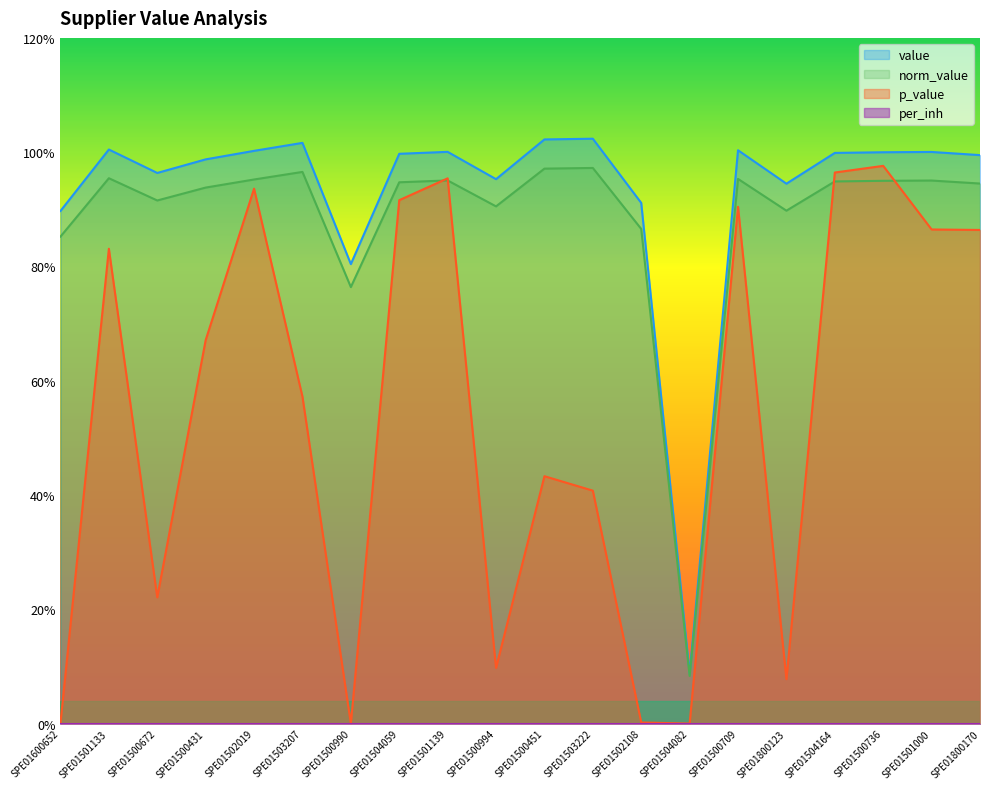

Where is norm_value nearest to the value 0?

SPE01504082